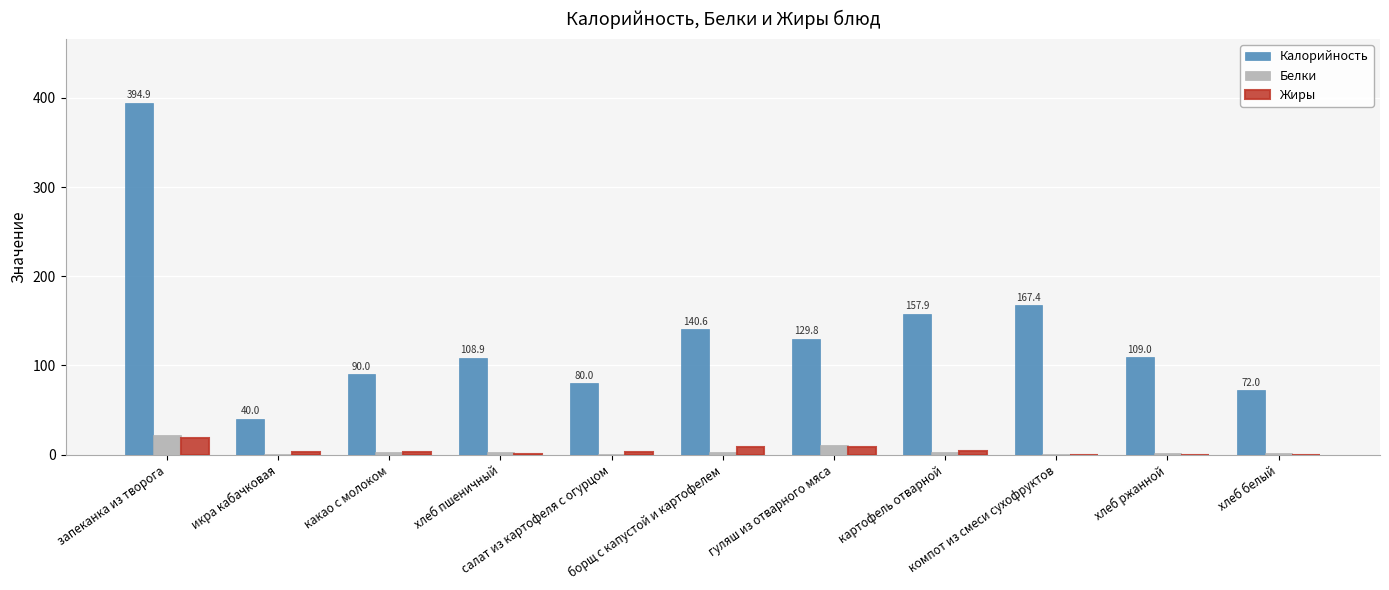

At which category does the chart reach its peak across all series?

запеканка из творога